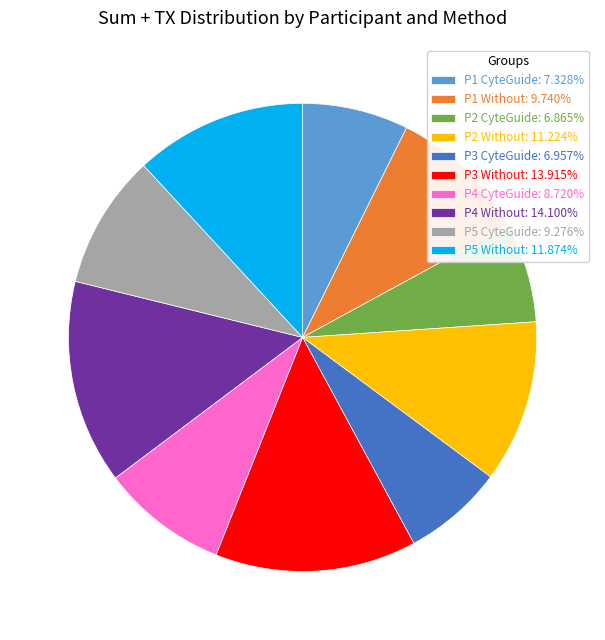

What is the ratio of the value at P2 CyteGuide: 6.865% to the value at P1 CyteGuide: 7.328%?

0.9